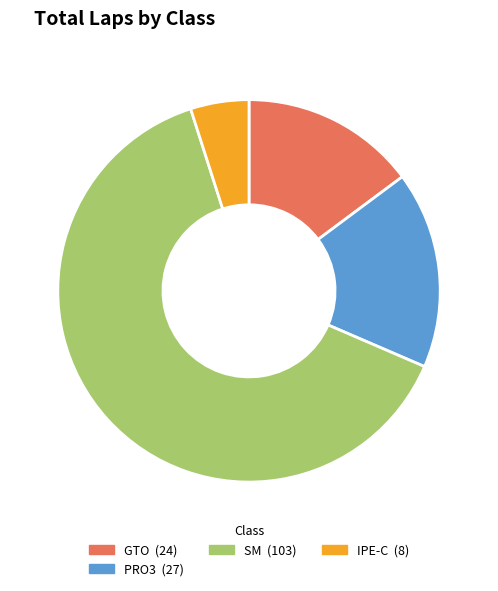

Count the number of slices in the pie.

4